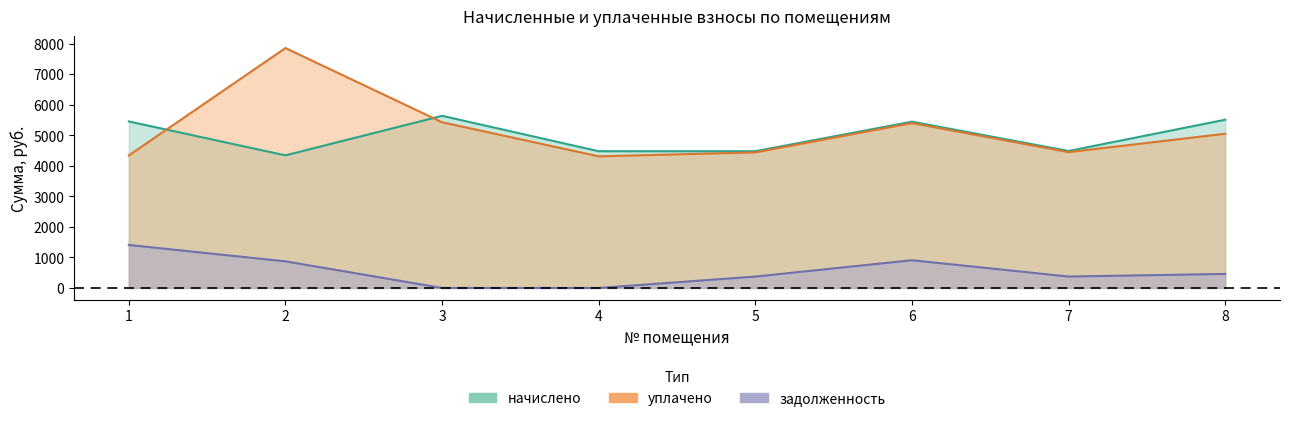

True or false: начислено has more than 1 interior local peaks.

True